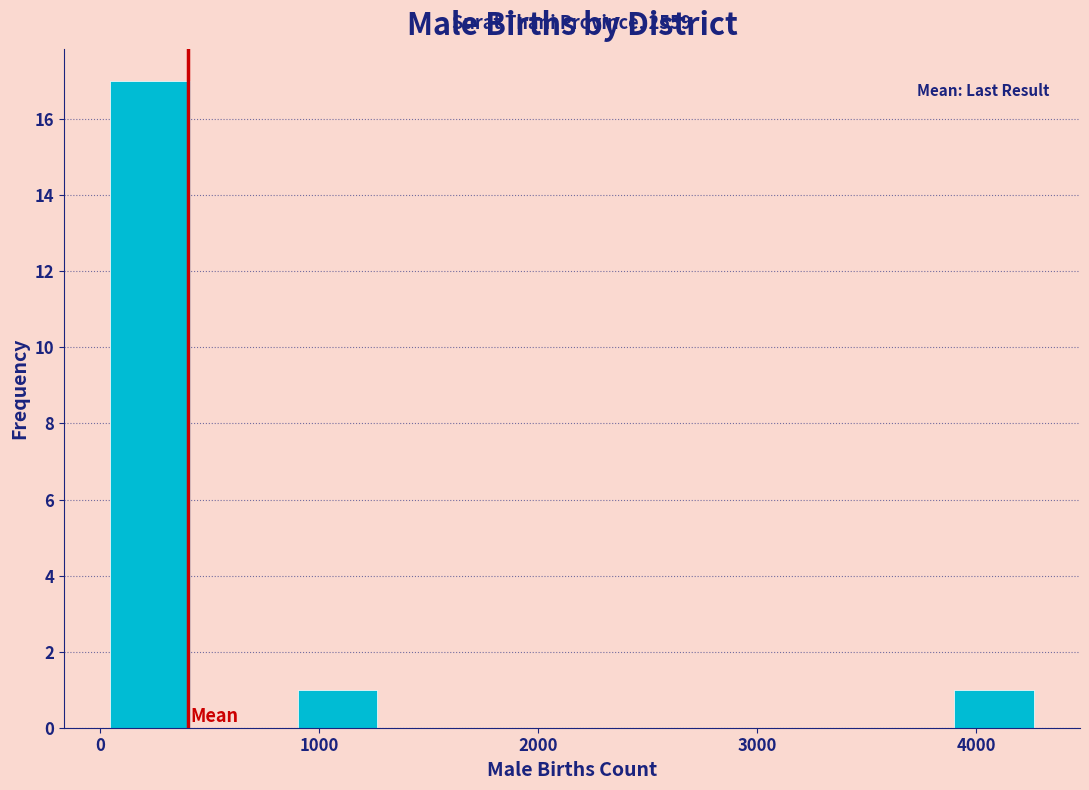

Over which range of the x-axis is the bar tallest?

0 to 500